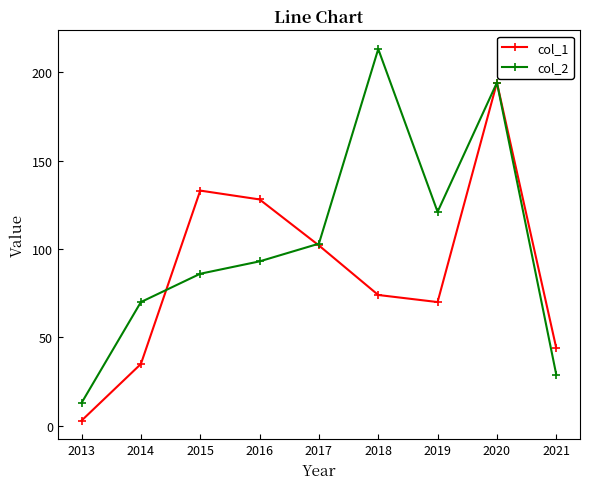

Which series has the widest spread of values?

col_2